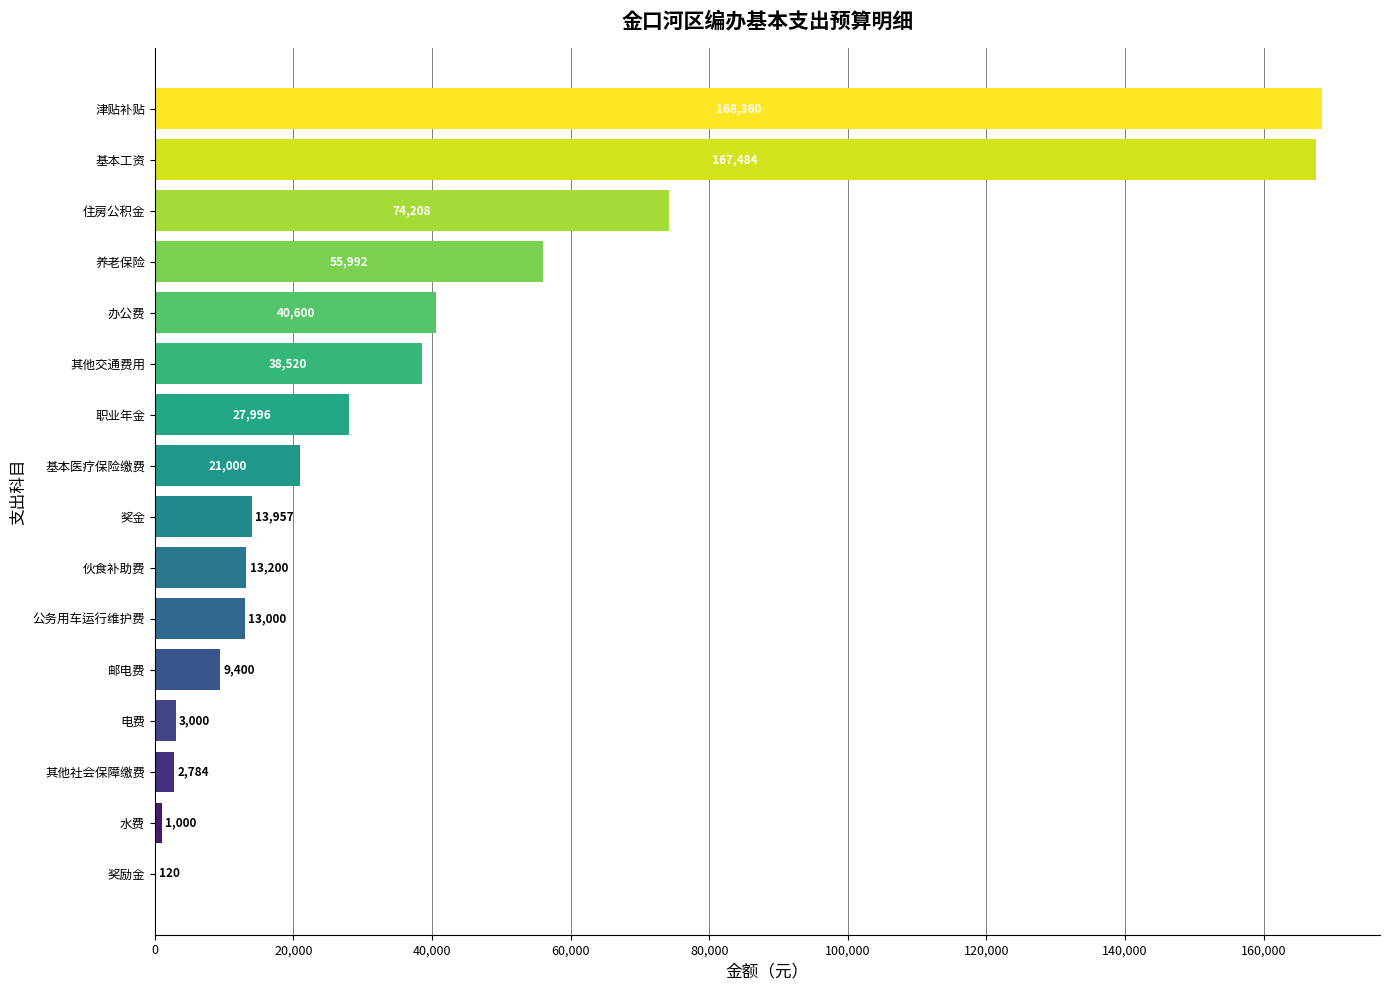

Reading top to bottom, what are all the values shown in this chart?

津贴补贴=168360	基本工资=167484	住房公积金=74208	养老保险=55992	办公费=40600	其他交通费用=38520	职业年金=27996	基本医疗保险缴费=21000	奖金=13957	伙食补助费=13200	公务用车运行维护费=13000	邮电费=9400	电费=3000	其他社会保障缴费=2784	水费=1000	奖励金=120